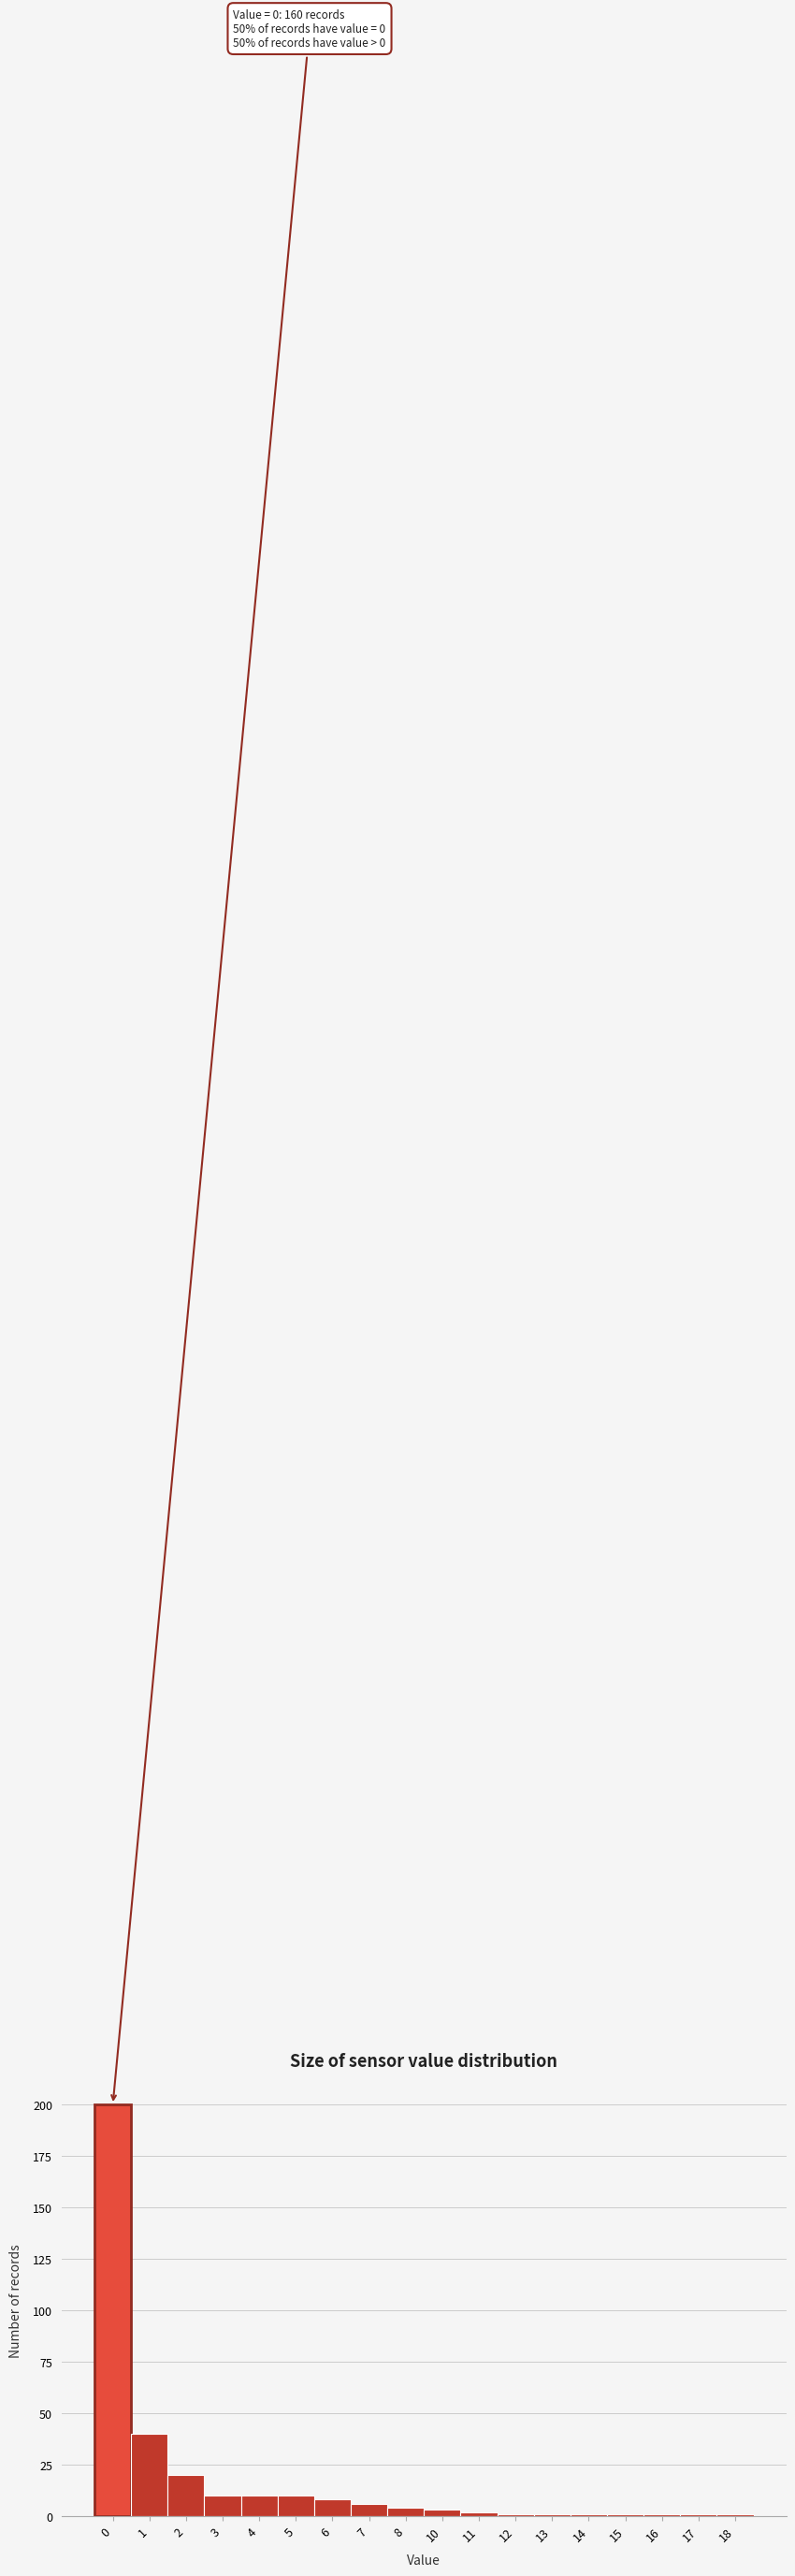

Reading left to right, extract all data points from this chart.

0=200	1=40	2=20	3=10	4=10	5=10	6=8	7=6	8=4	10=3	11=2	12=1	13=1	14=1	15=1	16=1	17=1	18=1